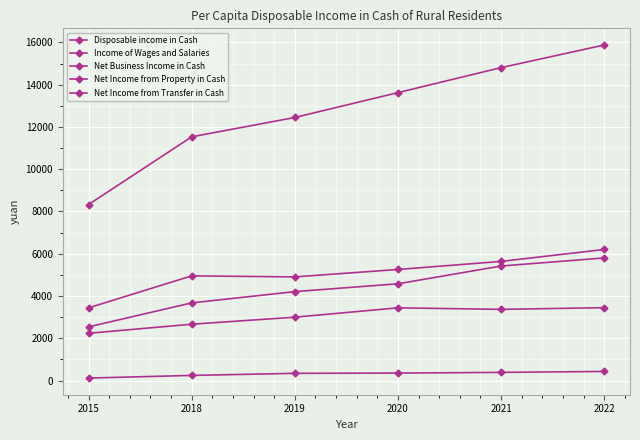

Which category has the lowest value in the Net Income from Transfer in Cash series?

2015